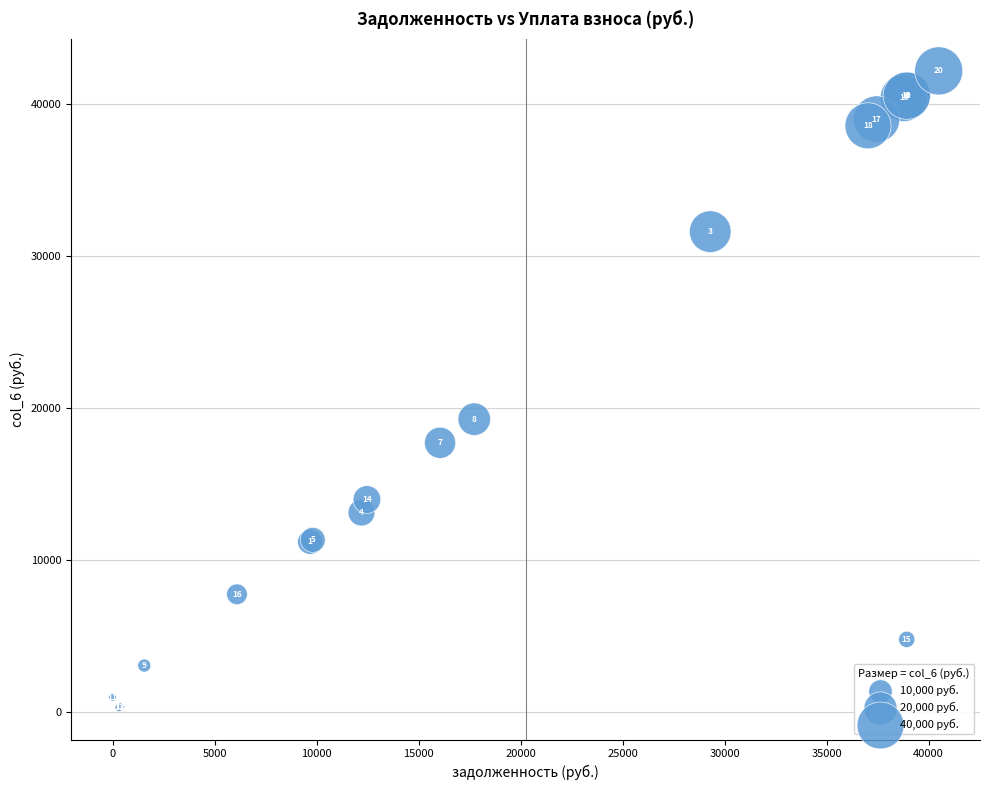

What Y value in the scatter plot is closest to 21234?

19270.7